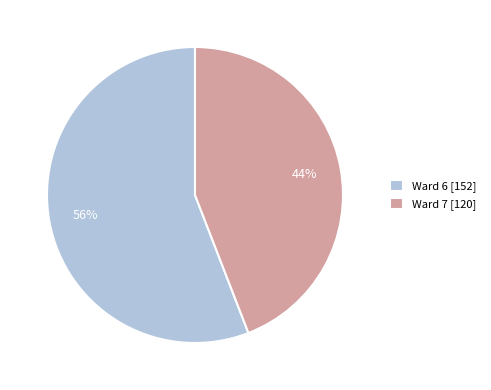

What percentage is the Ward 7 slice, to the nearest percent?

44%